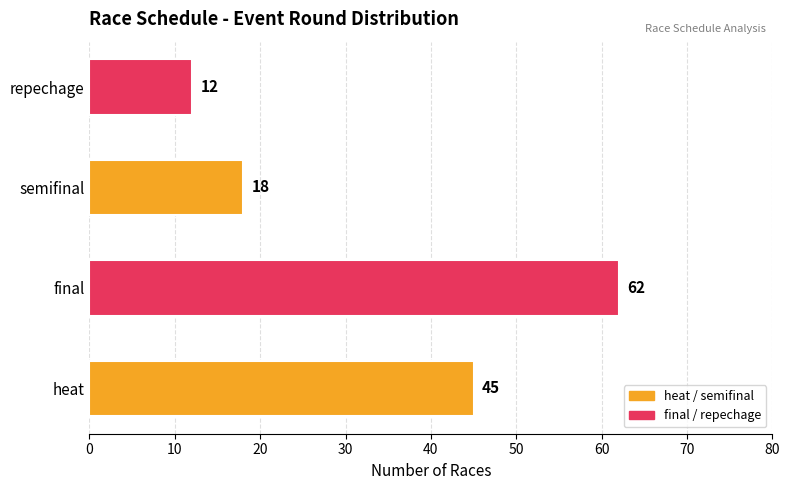

The chart shows a value of 45 at heat. True or false?

True